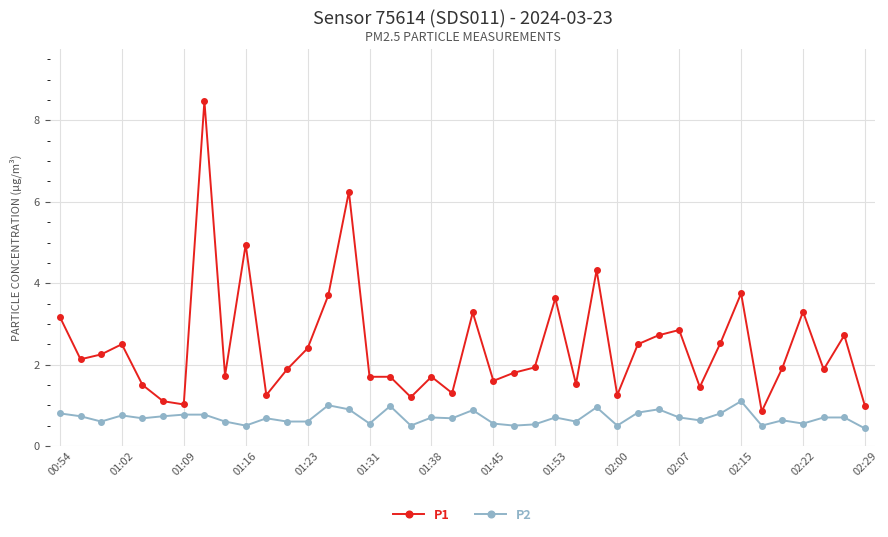

Which series has the widest spread of values?

P1